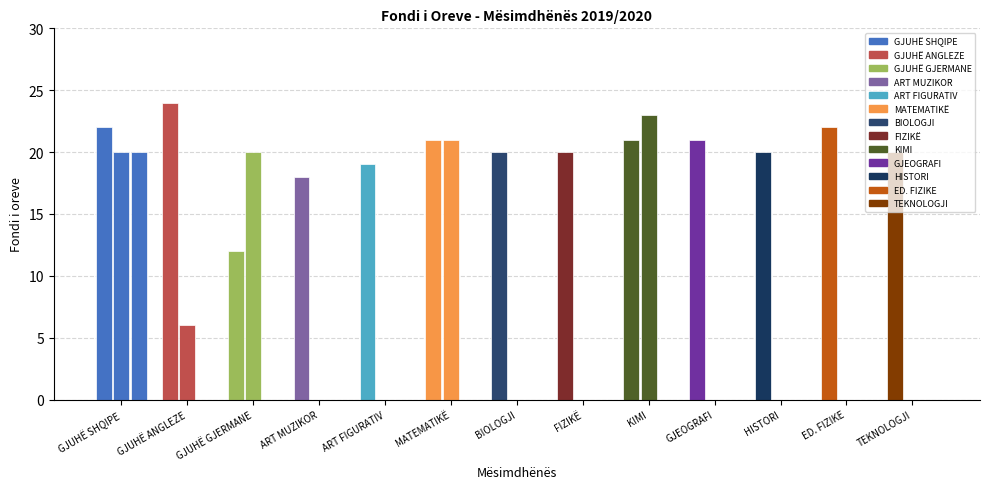

At which category does the chart reach its minimum across all series?

GJUHË GJERMANE